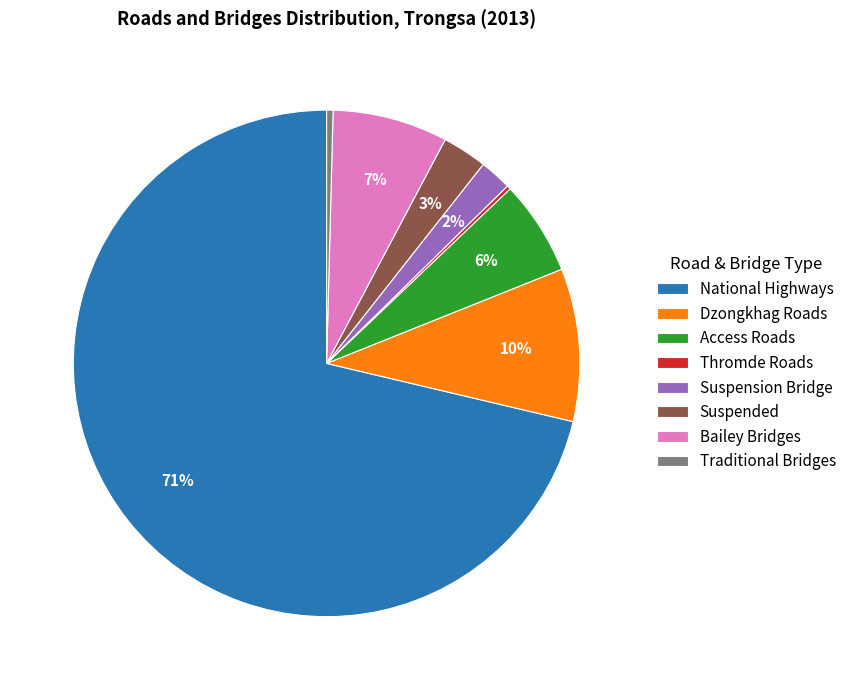

Is it true that Suspension Bridge is 2% of the pie?

True